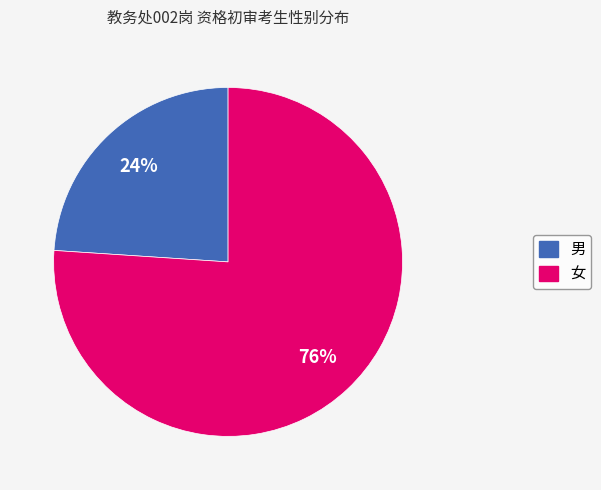

Is there a majority slice in this chart?

Yes